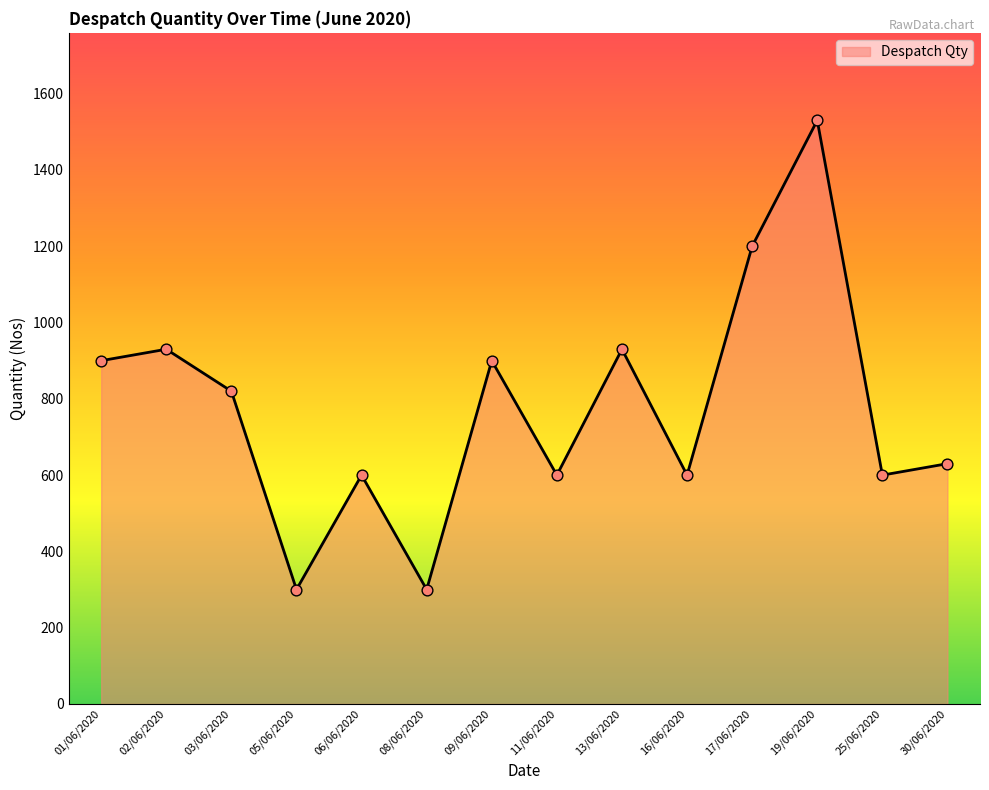

What is the change in value from 13/06/2020 to 30/06/2020?

-300